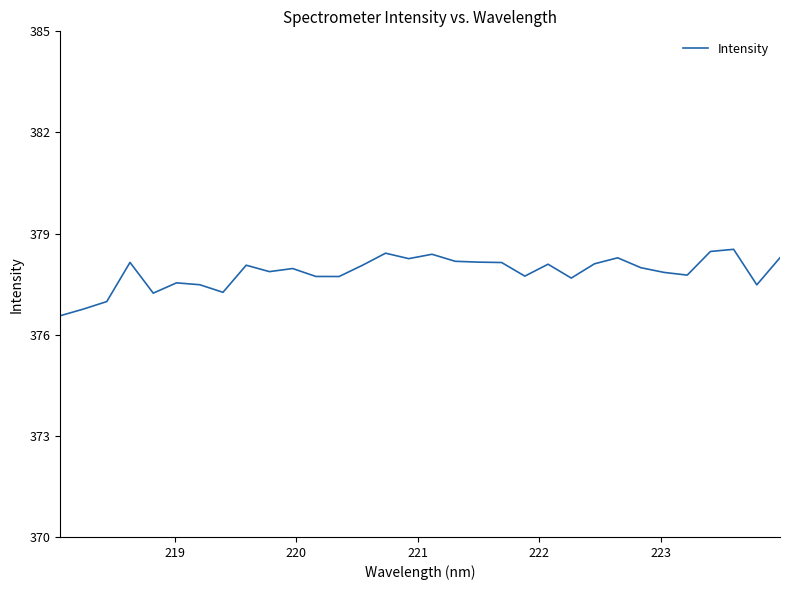

What is the difference between the maximum and minimum values?

2.0